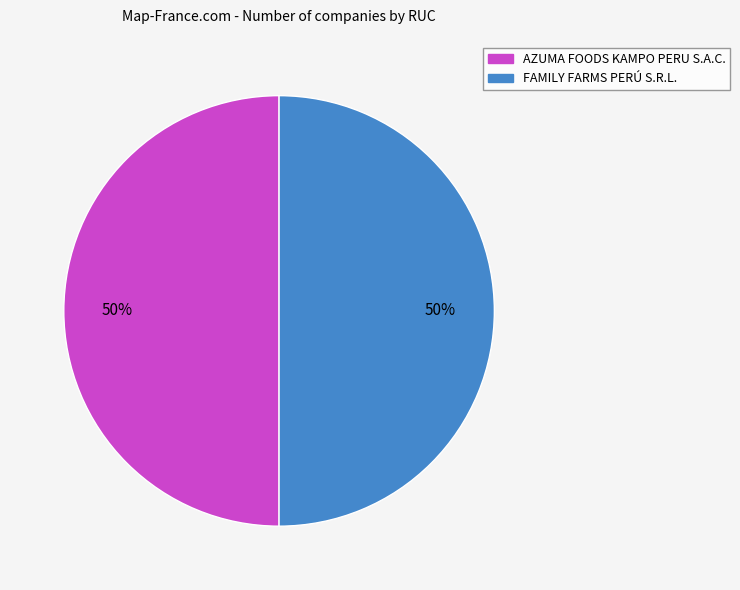

To the nearest percent, what is the average slice percentage?

50%